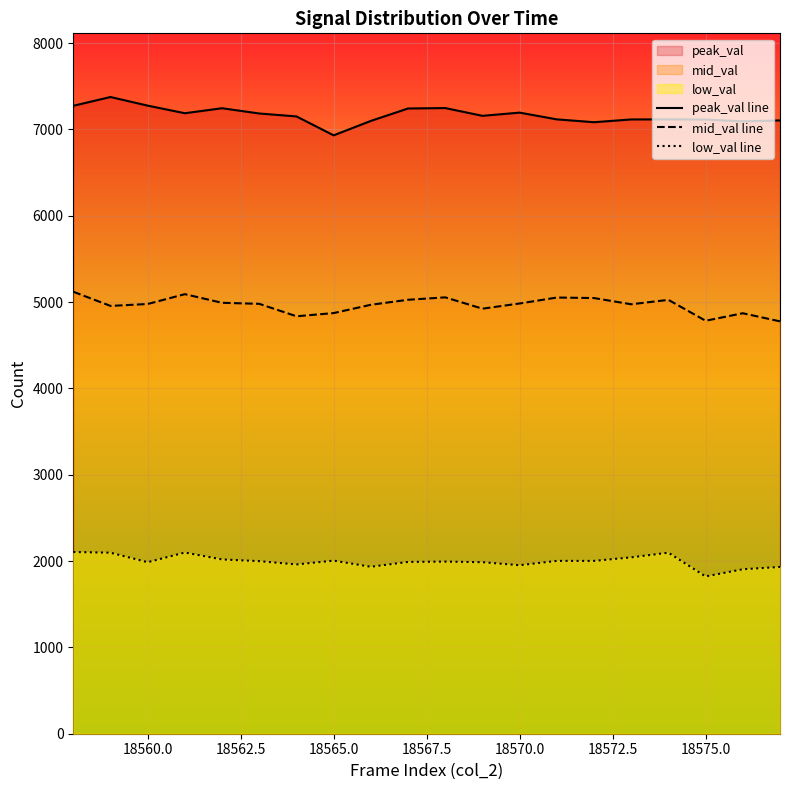

What is the lowest value of the mid_val line series?

4777